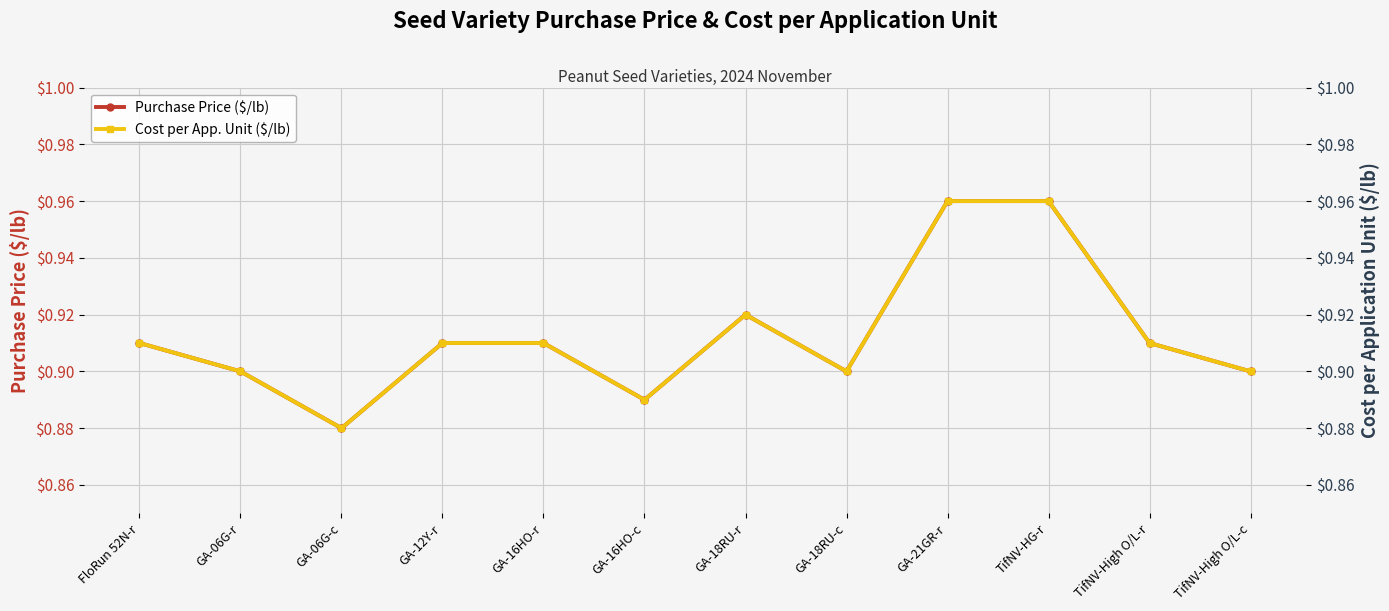

What value does the Purchase Price ($/lb) series have at GA-18RU-r?

0.9